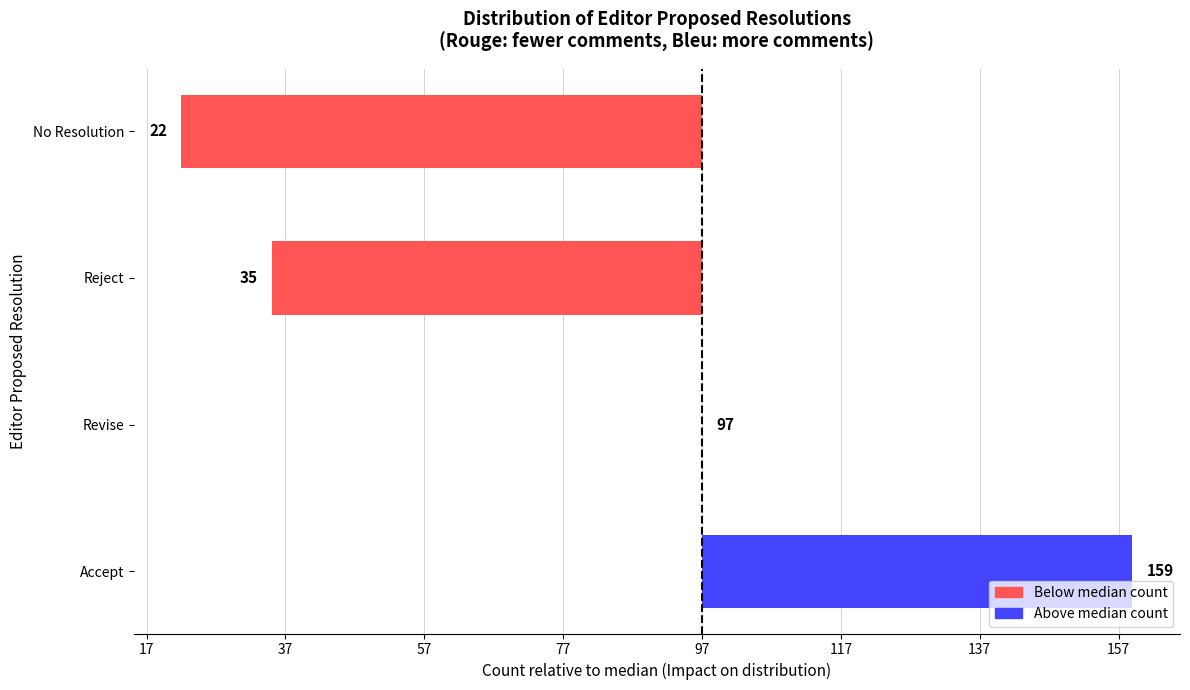

How many negative values are there?

2